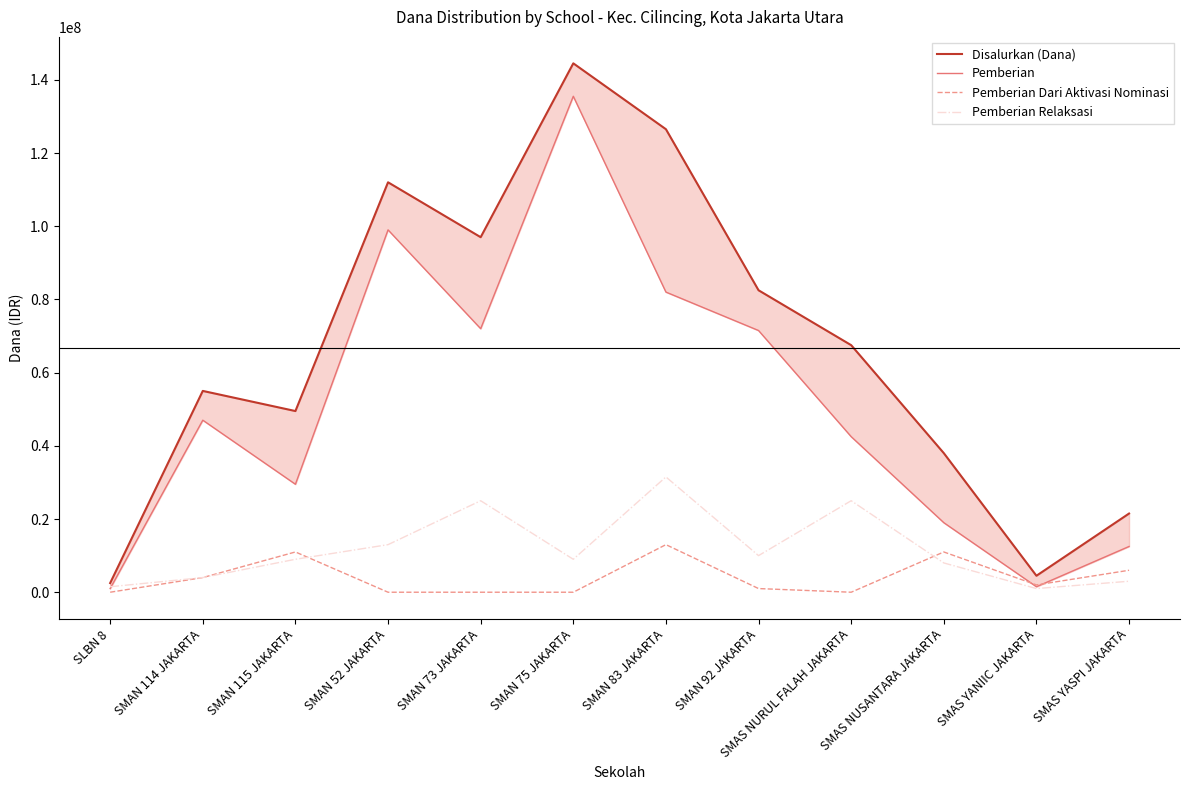

What is the label of the 10th point from the left?

SMAS NUSANTARA JAKARTA